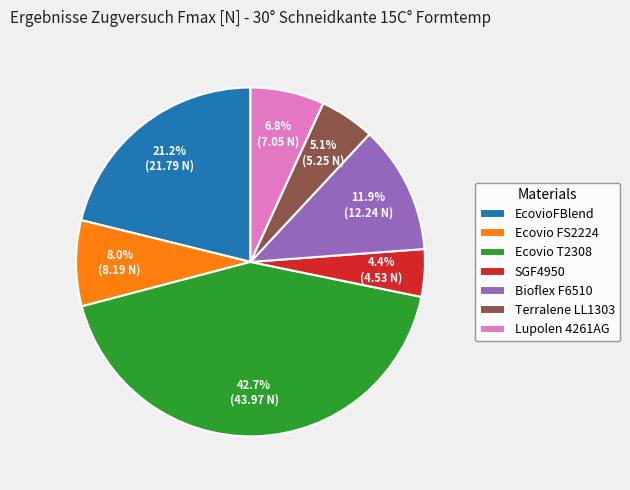

Does any single category account for the majority?

No